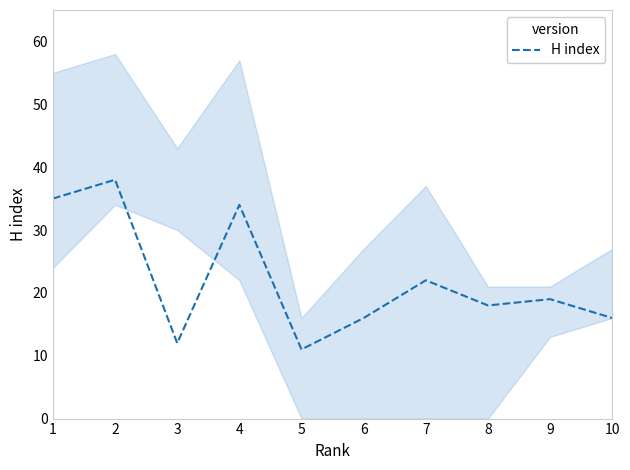

What is the sum of the values at 7 and 3?

34